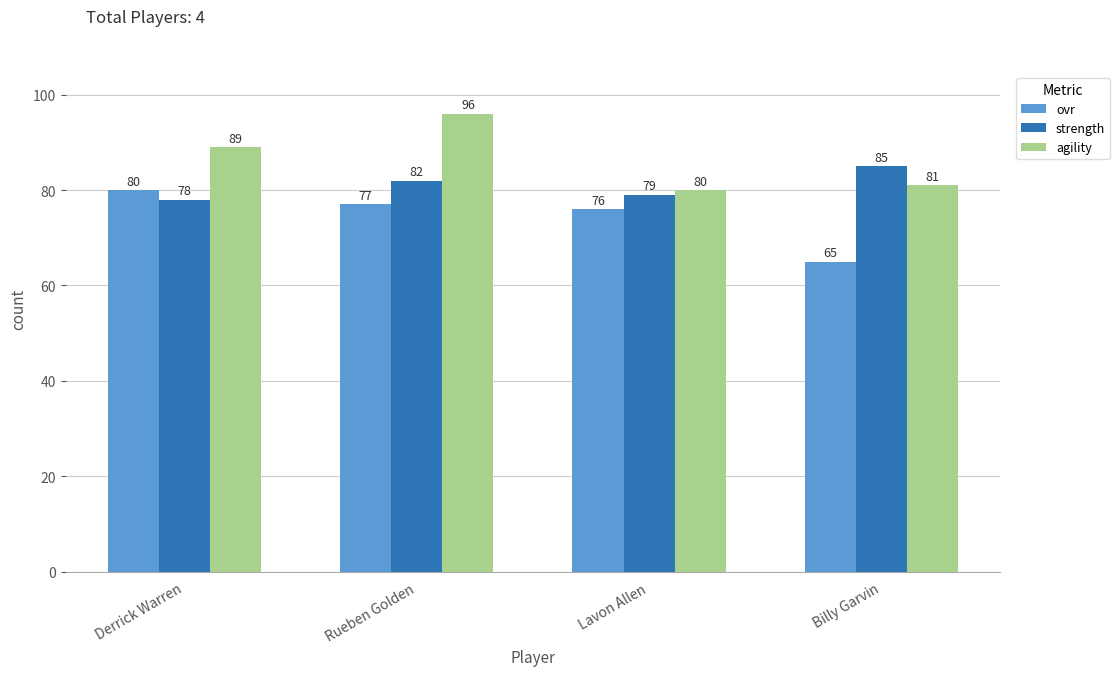

How many groups of bars are there?

4